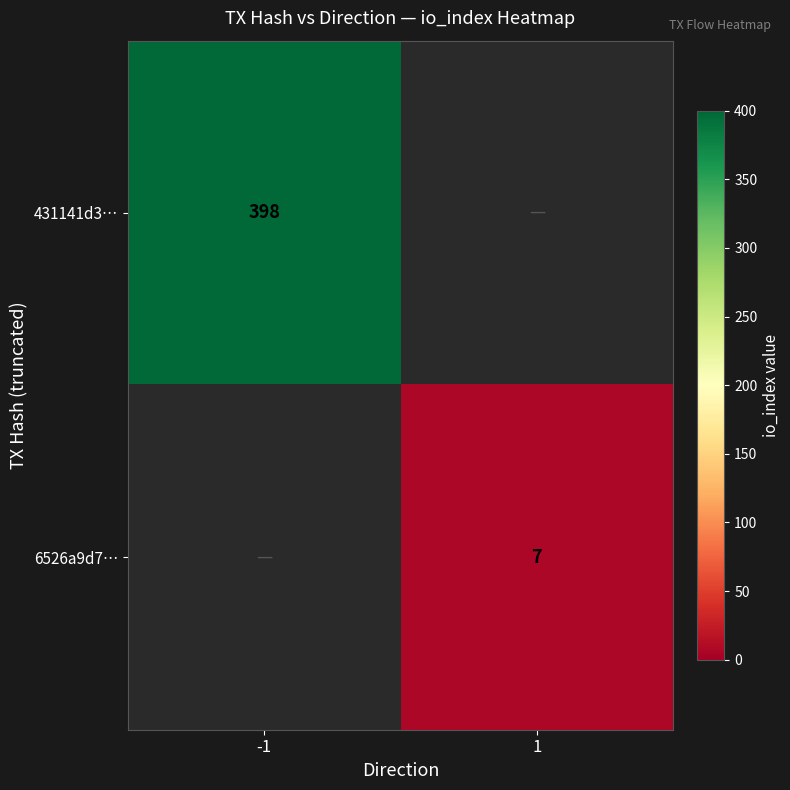

The value of 431141d3… at -1 is 398. True or false?

True